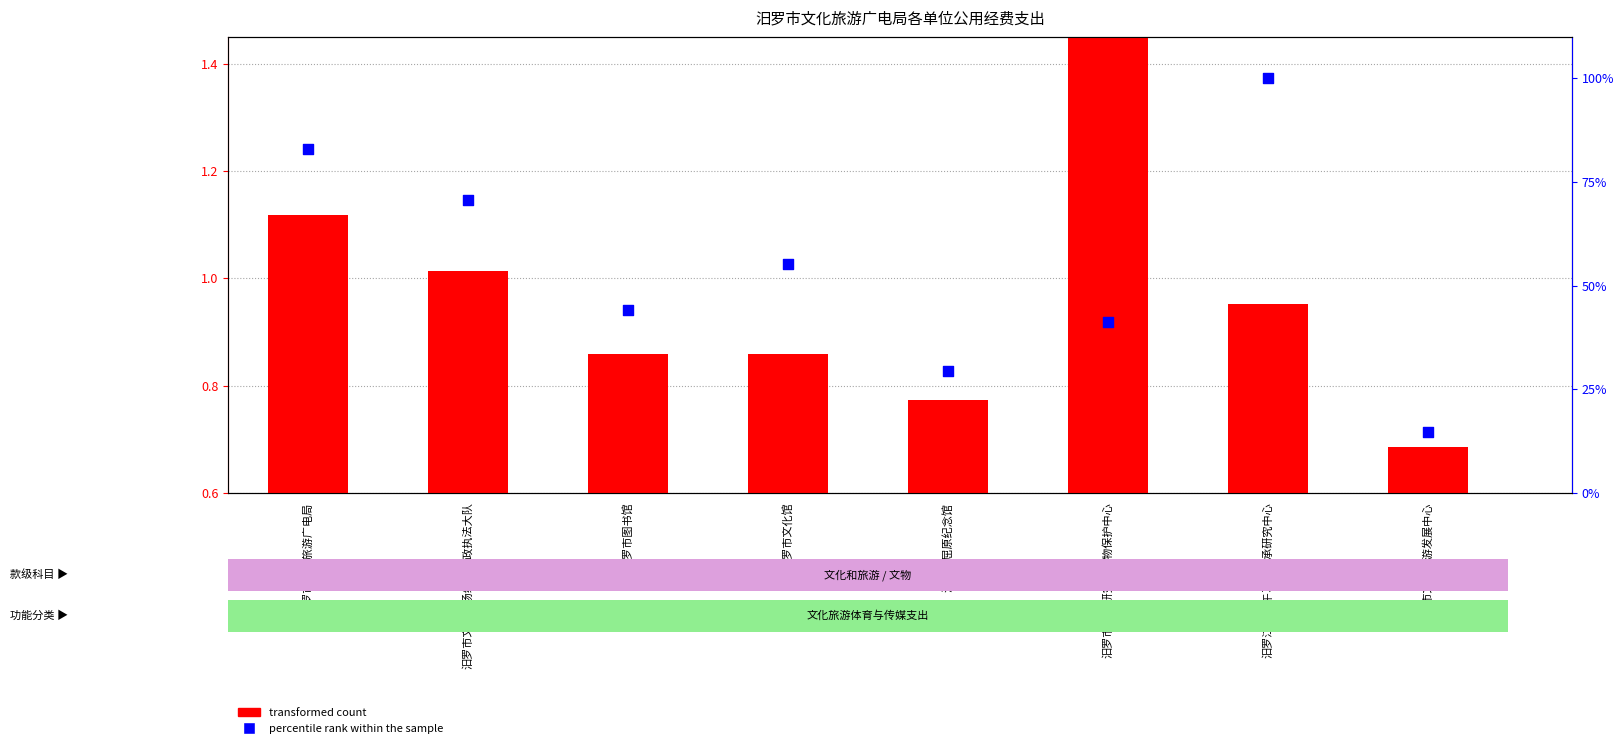

At which category is the sum across all series the highest?

汨罗江畔端午习俗传承研究中心